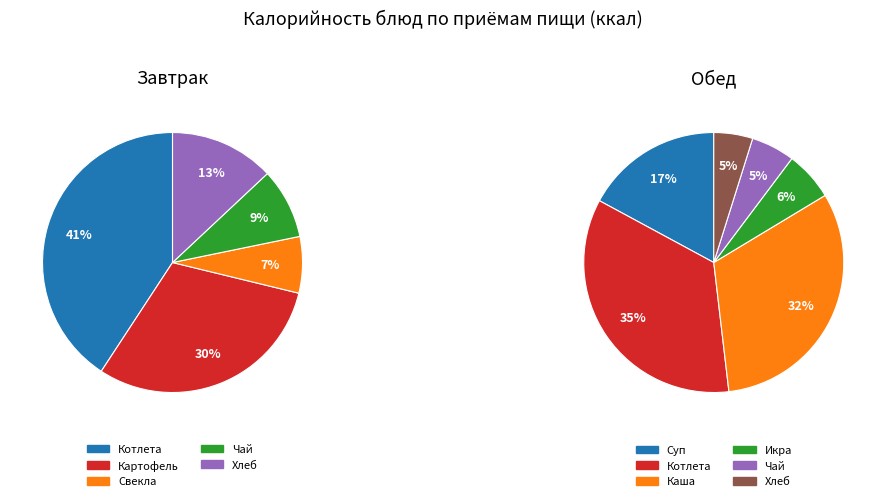

Rank the categories by value from highest to lowest.

Котлета куриная рубленая (Обед), Каша гречневая рассыпчатая, Котлета куриная рубленая (Завтрак), Картофель отварной, Суп с вермешелью, Хлеб йодированный (Завтрак), Икра овощная, Чай с сахаром (Завтрак), Чай с сахаром (Обед), Хлеб йодированный (Обед), Свекла отварная